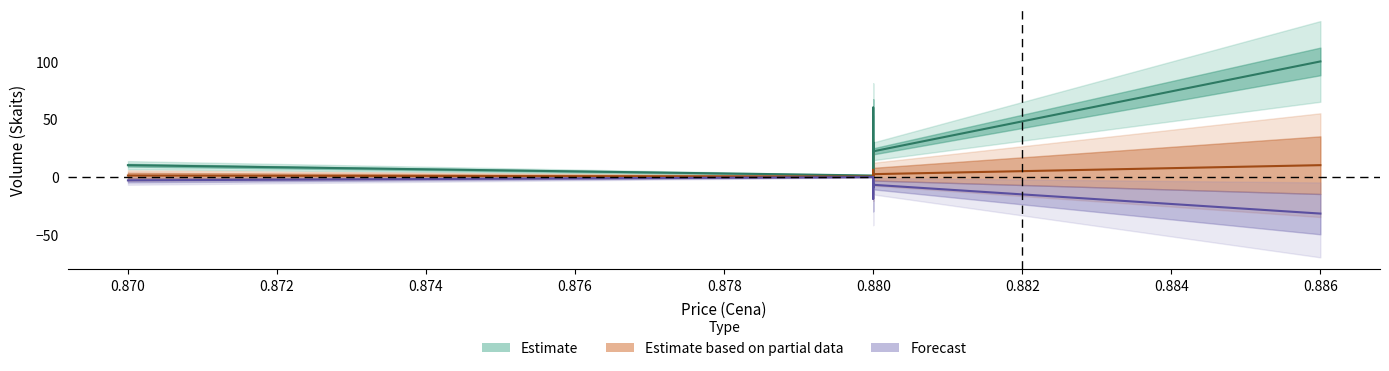

How many interior local peaks (higher than both neighbors) does the data have?

2